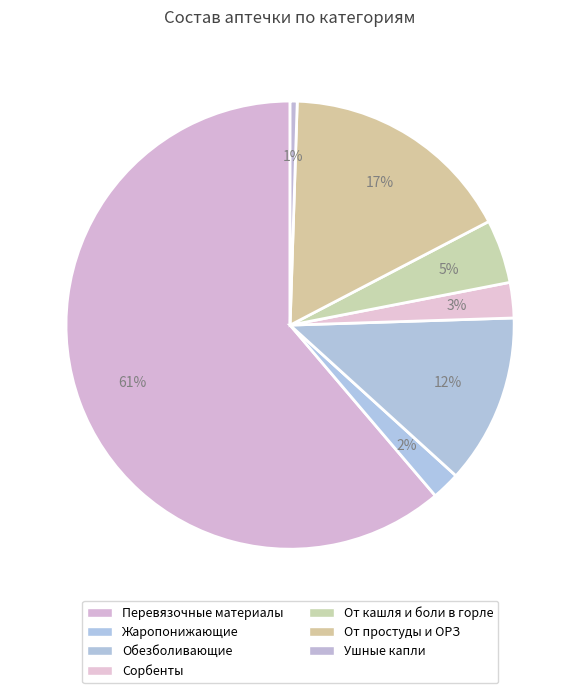

The Жаропонижающие slice represents 2% of the pie. True or false?

True